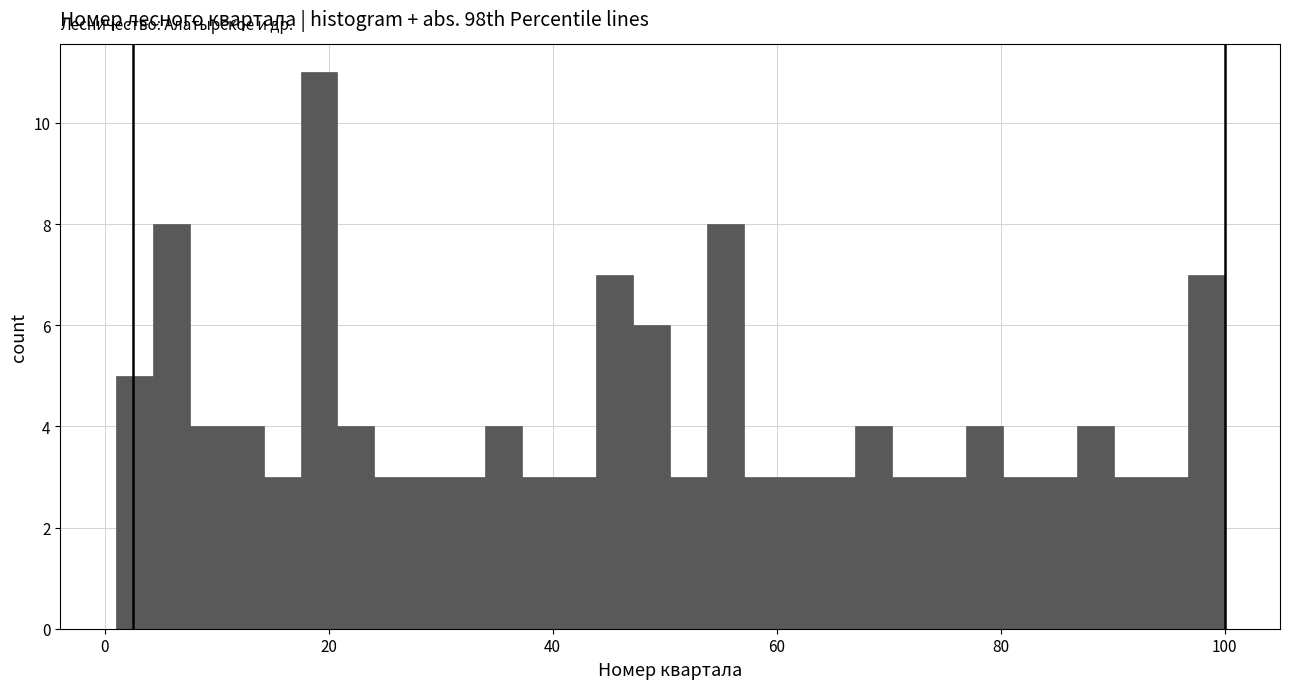

Read against the x-axis, roughly where is the centre of the tallest bar?

20